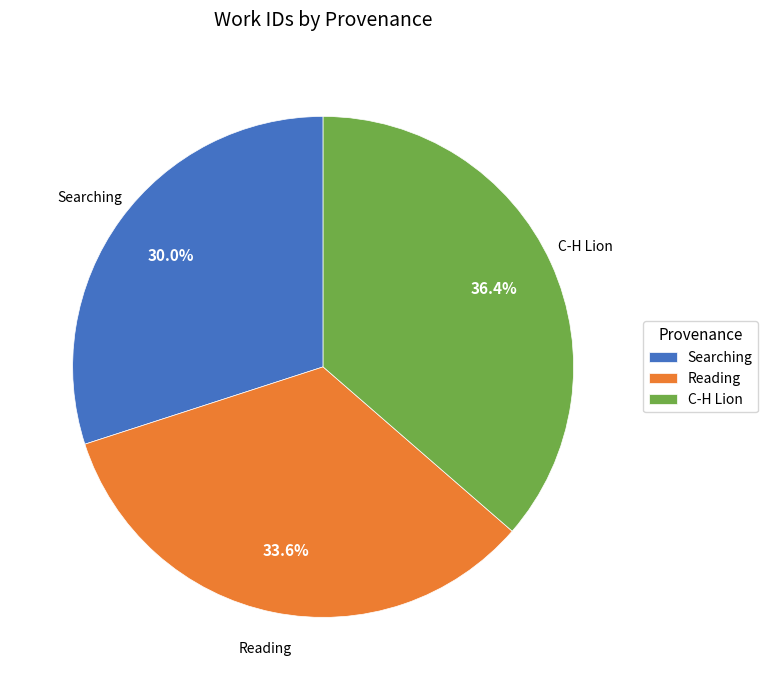

To the nearest percent, what percentage of the pie is Searching?

30%